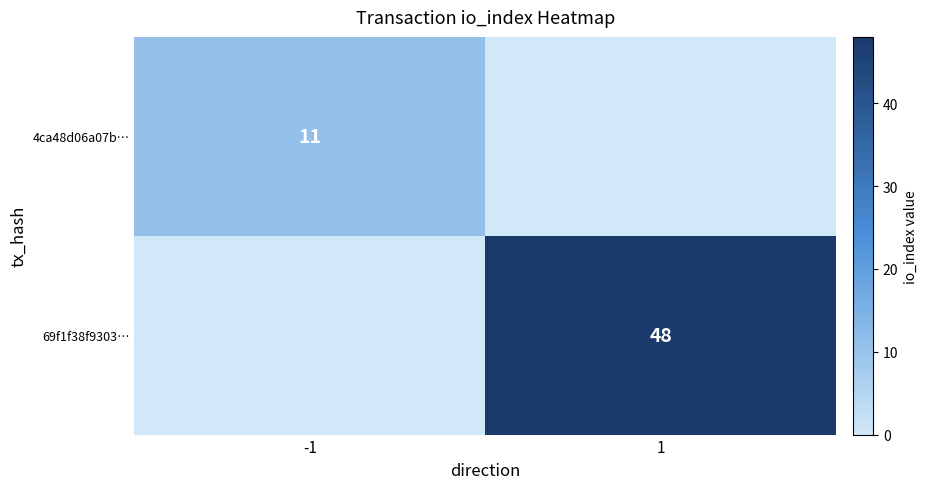

Is it true that 4ca48d06a07b… equals 4 at -1?

False